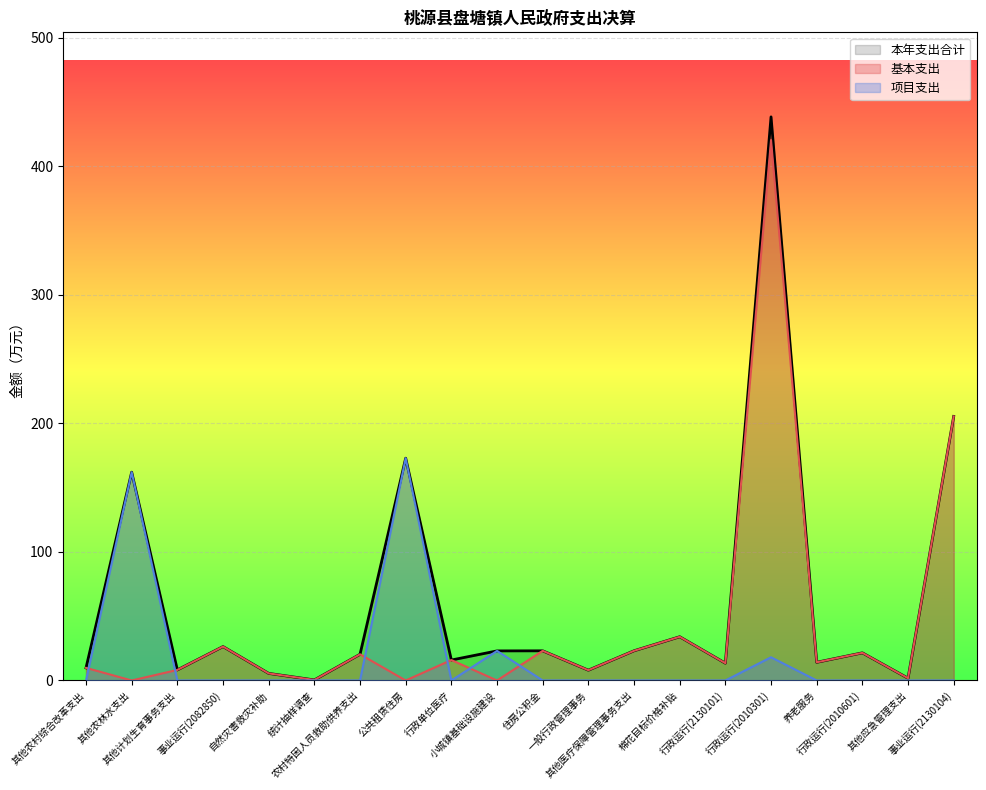

How many lines are shown in the chart?

3